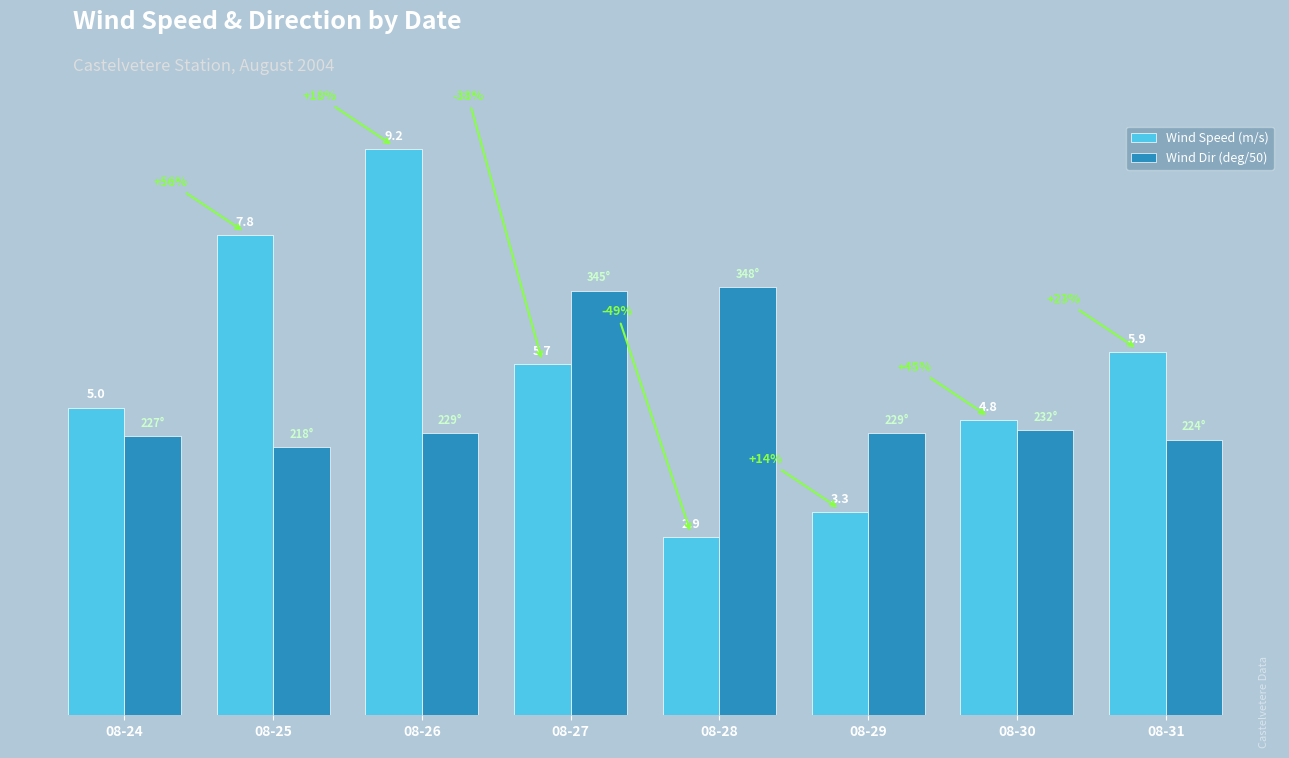

Which series has the largest total across all categories?

Wind Speed (m/s)